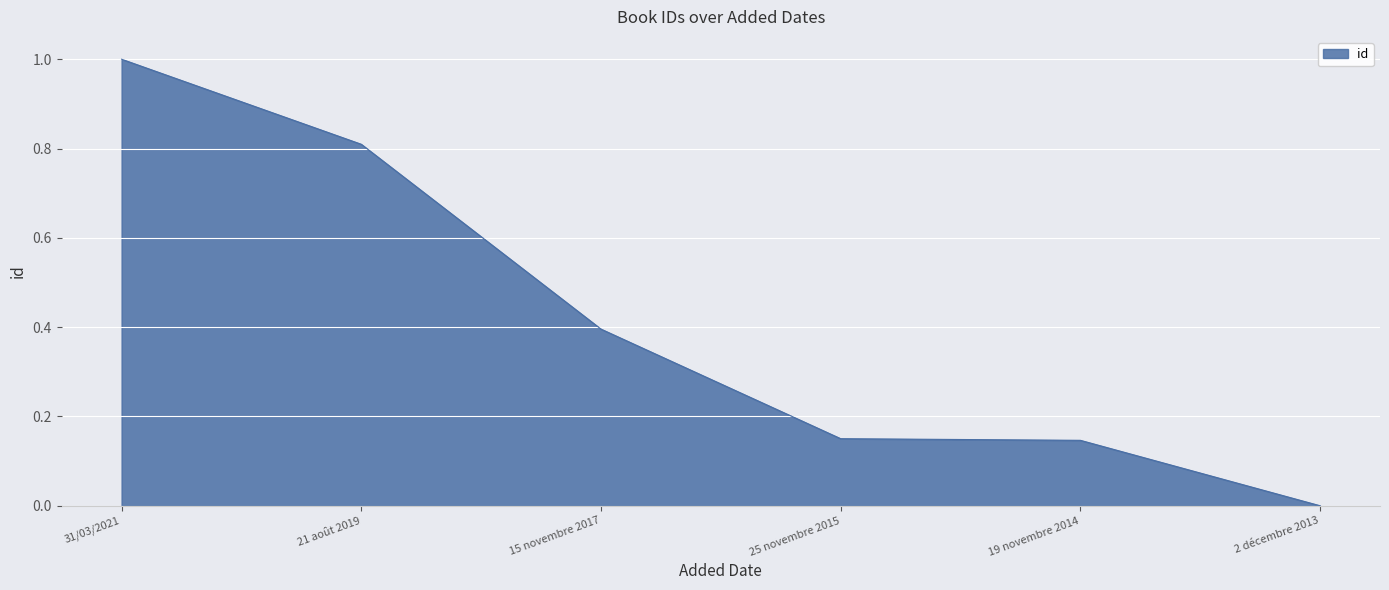

What is the average value?

0.4